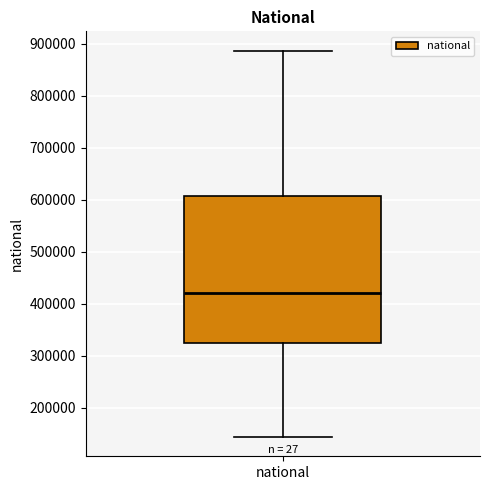

Where is the upper edge of the box for national on the y-axis? The values are not printed on the chart, so give them approximately, as read against the axis.

610000